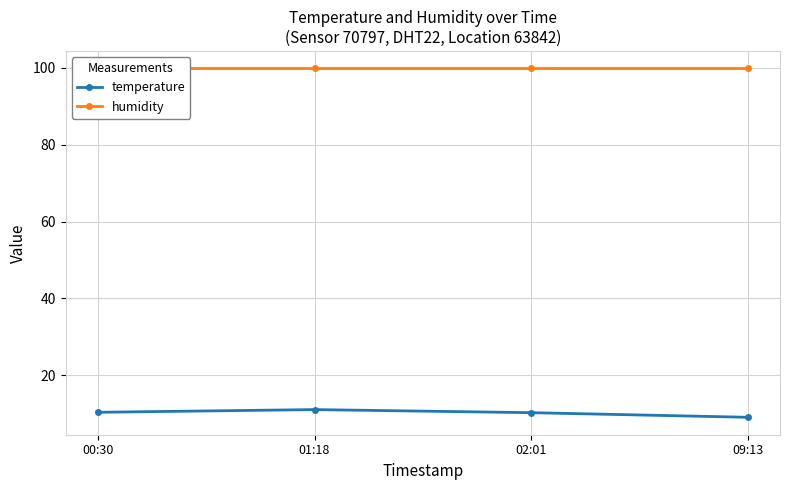

What is the value of the temperature point at the 3rd from the left?

10.2